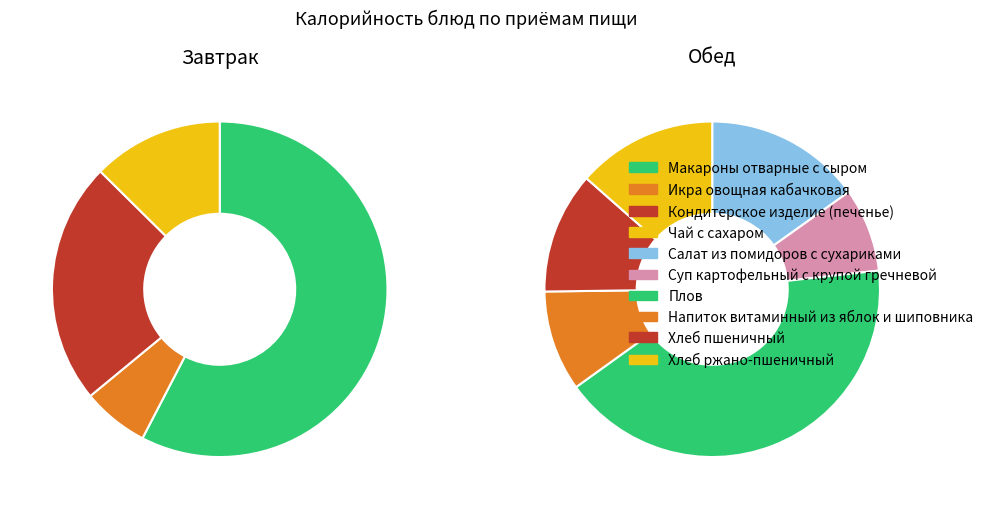

Rank the categories by value from lowest to highest.

Икра овощная кабачковая, Чай с сахаром, Суп картофельный с крупой гречневой, Напиток витаминный из яблок и шиповника, Хлеб пшеничный, Хлеб ржано-пшеничный, Кондитерское изделие (печенье), Салат из помидоров с сухариками, Макароны отварные с сыром, Плов